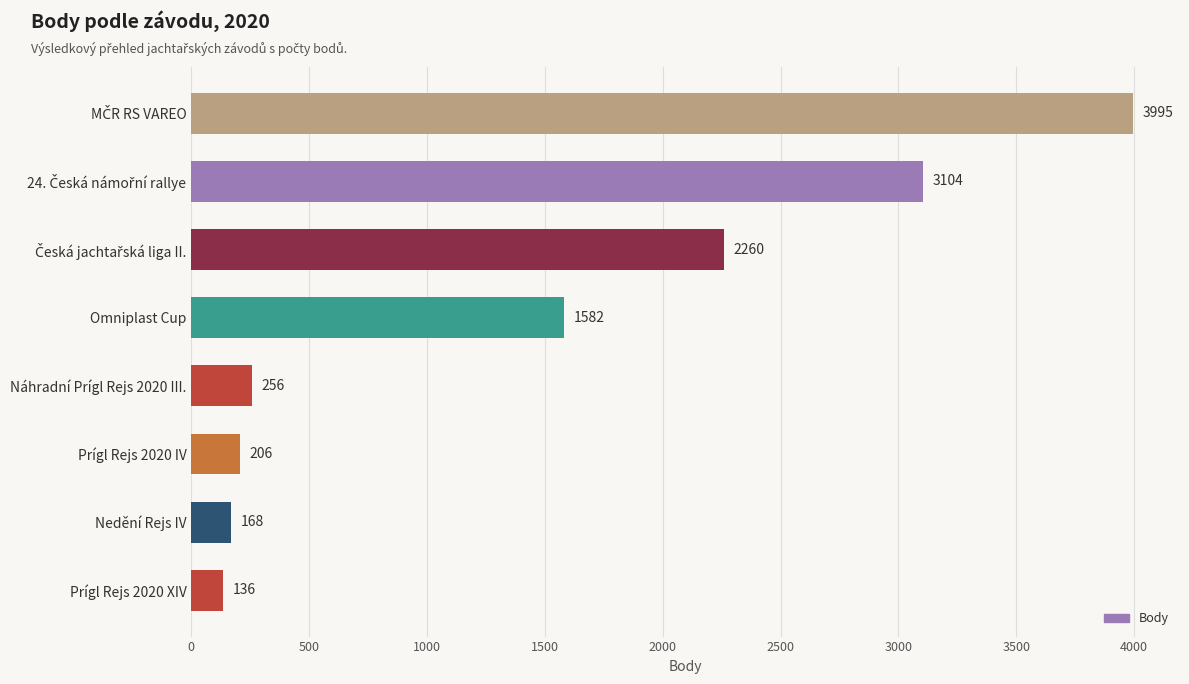

What is the ratio of the value at Nedění Rejs IV to the value at Prígl Rejs 2020 XIV?

1.2